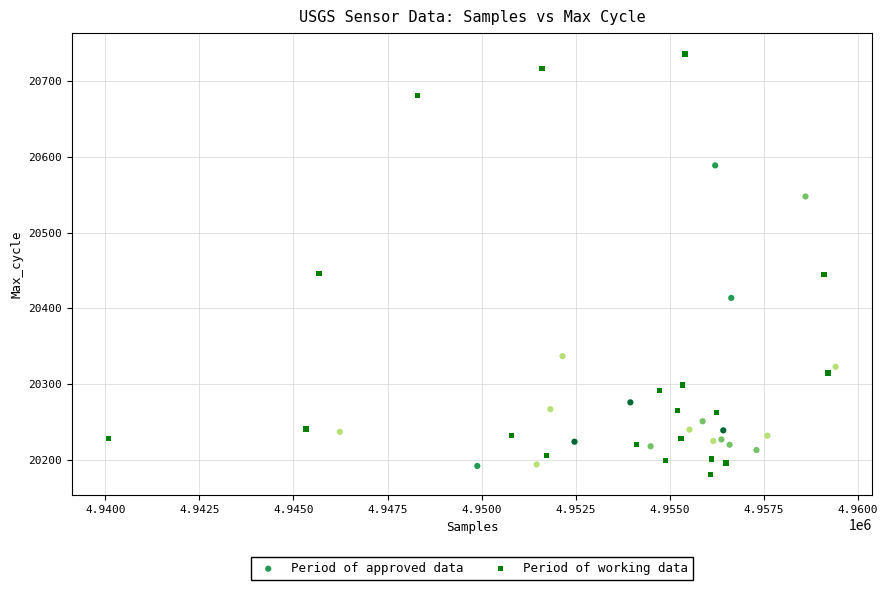

Which series reaches the maximum Y coordinate?

Period of working data